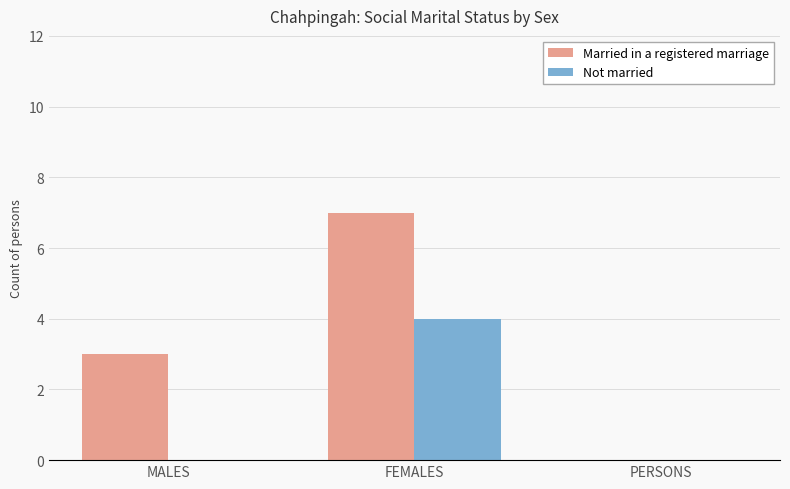

Which series changed the most between FEMALES and PERSONS?

Married in a registered marriage